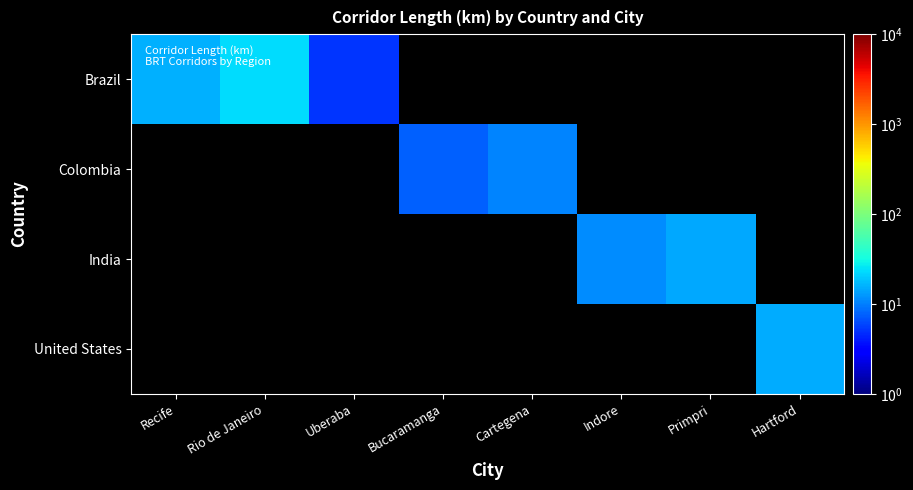

Reading left to right, extract all data points from this chart.

Brazil: Recife=15.5	Rio de Janeiro=23.0	Uberaba=5.1	Bucaramanga=0.0	Cartegena=0.0	Indore=0.0	Primpri=0.0	Hartford=0.0
Colombia: Recife=0.0	Rio de Janeiro=0.0	Uberaba=0.0	Bucaramanga=7.5	Cartegena=10.5	Indore=0.0	Primpri=0.0	Hartford=0.0
India: Recife=0.0	Rio de Janeiro=0.0	Uberaba=0.0	Bucaramanga=0.0	Cartegena=0.0	Indore=11.4	Primpri=14.5	Hartford=0.0
United States: Recife=0.0	Rio de Janeiro=0.0	Uberaba=0.0	Bucaramanga=0.0	Cartegena=0.0	Indore=0.0	Primpri=0.0	Hartford=15.0